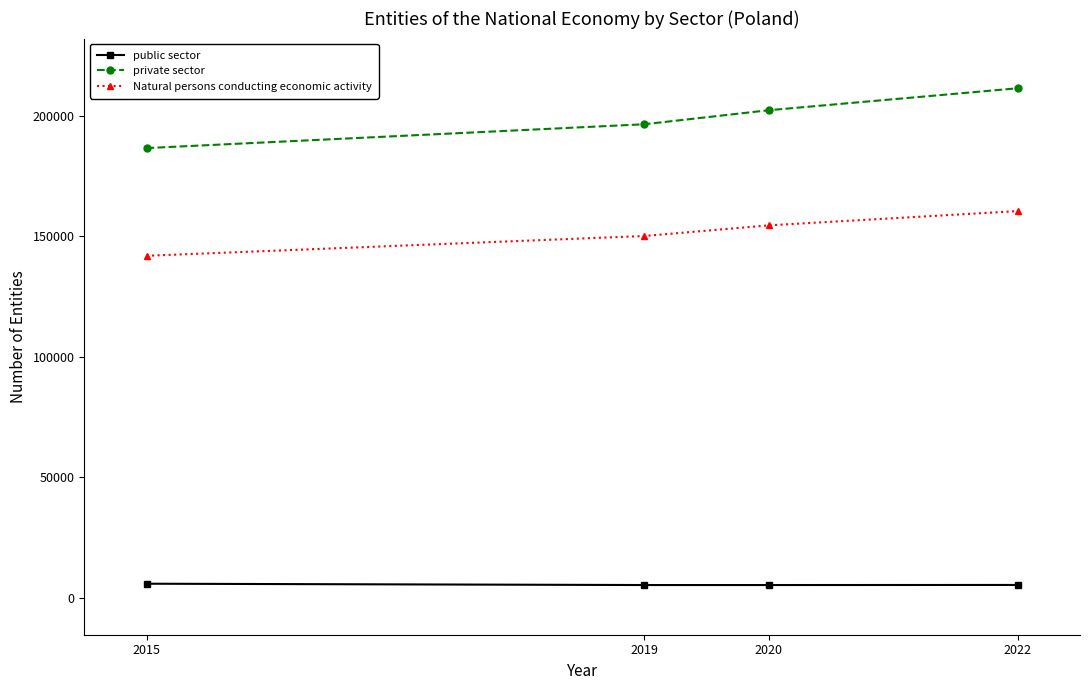

List the series in order of their overall mean, highest first.

private sector, Natural persons conducting economic activity, public sector